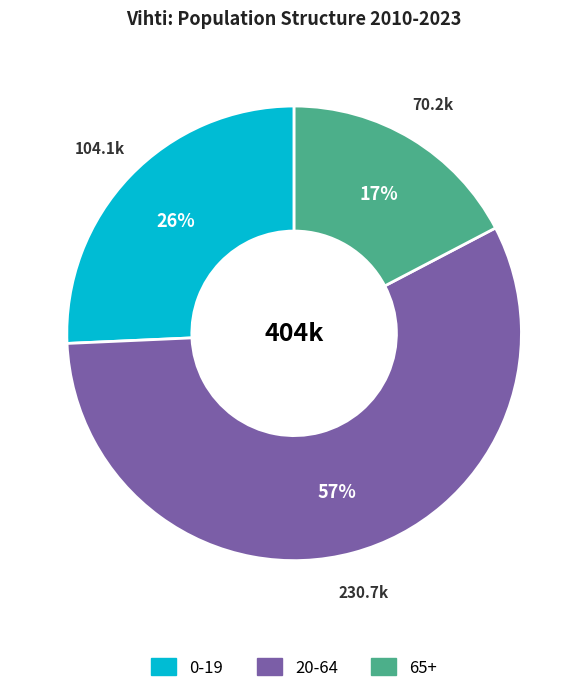

To the nearest percent, what is the difference between the largest and smallest slice percentages?

40%